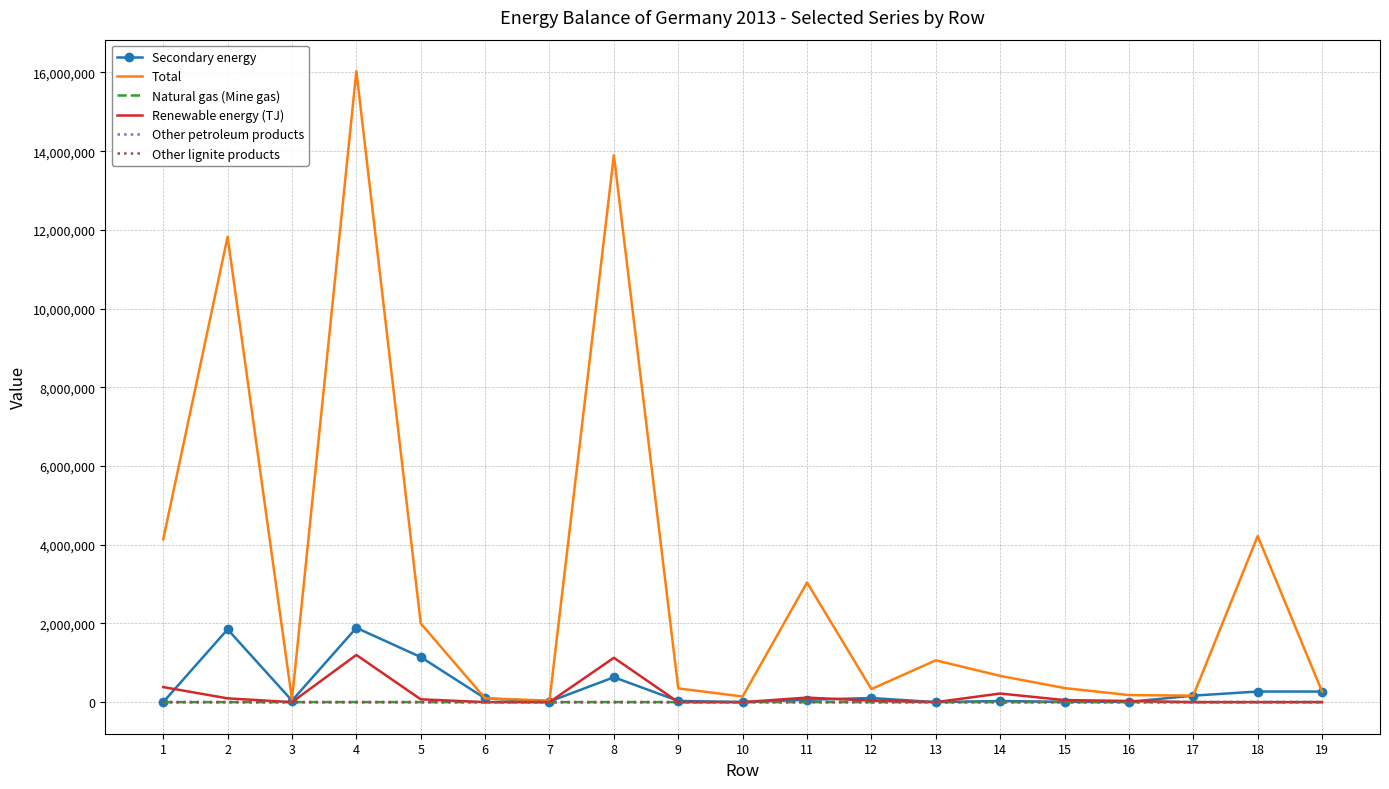

At which category is the sum across all series the highest?

4